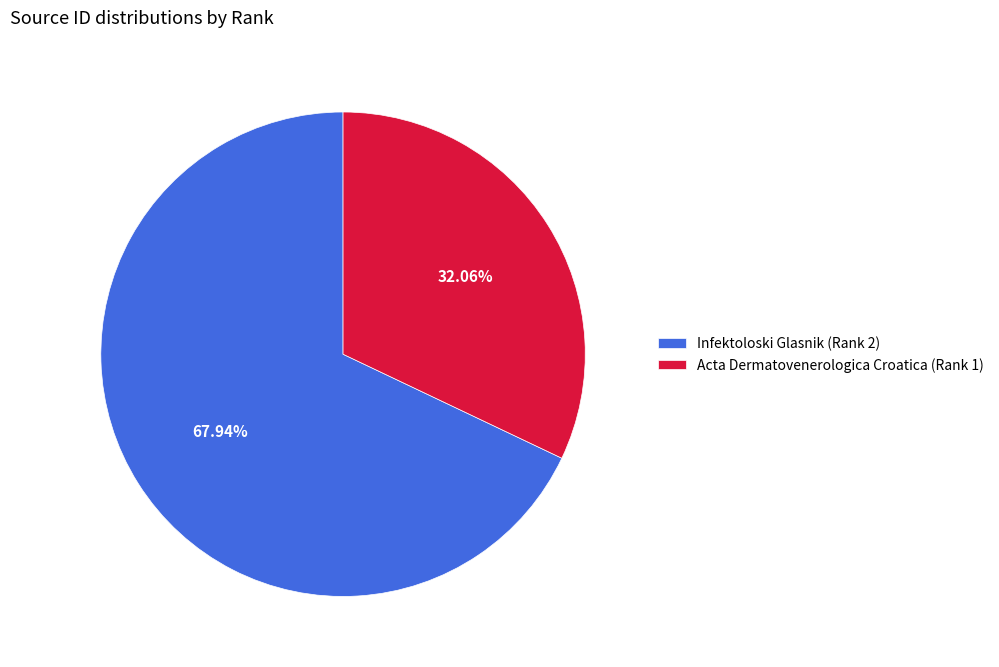

Approximately how many times larger is the value at Infektoloski Glasnik (Rank 2) compared to Acta Dermatovenerologica Croatica (Rank 1)?

2.1